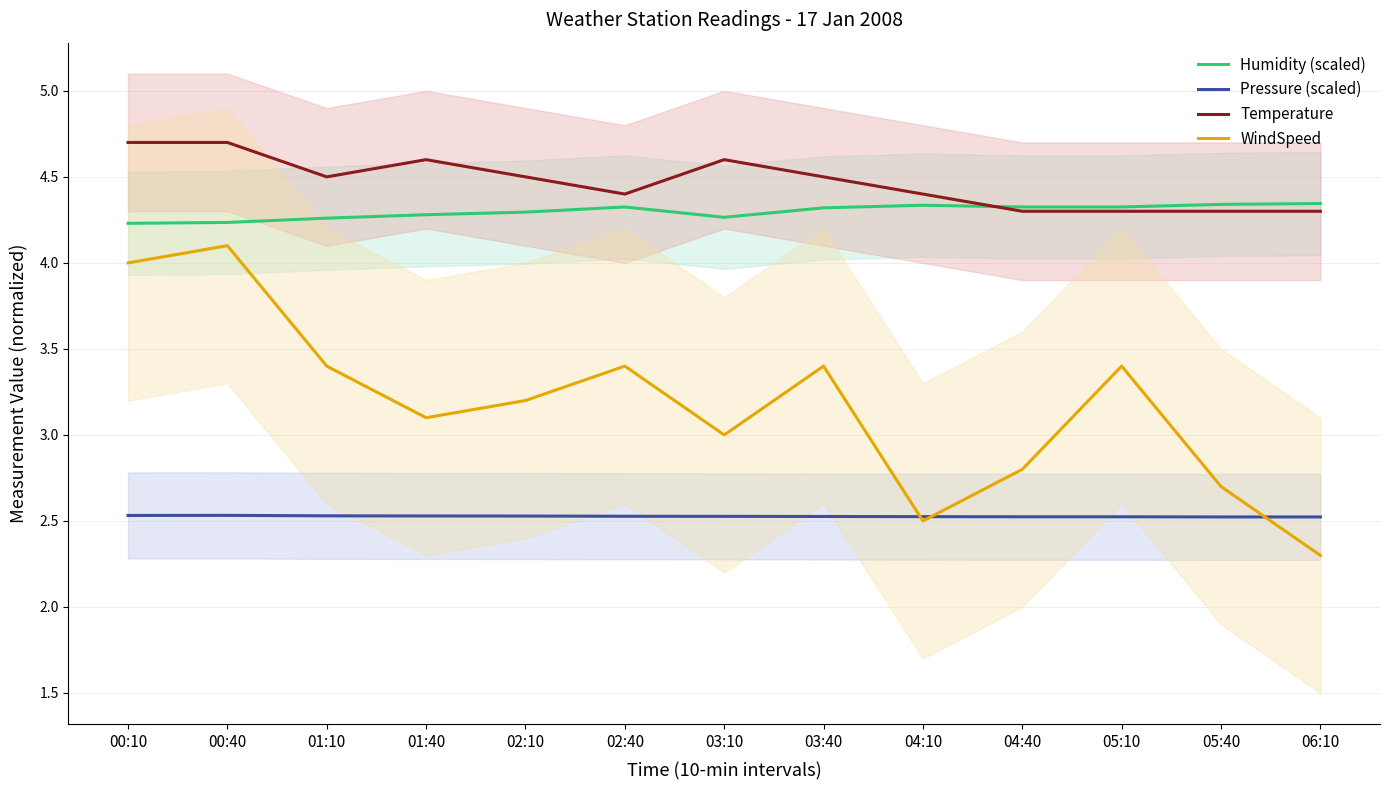

What are all the series names shown in the legend?

Humidity (scaled), Pressure (scaled), Temperature, WindSpeed